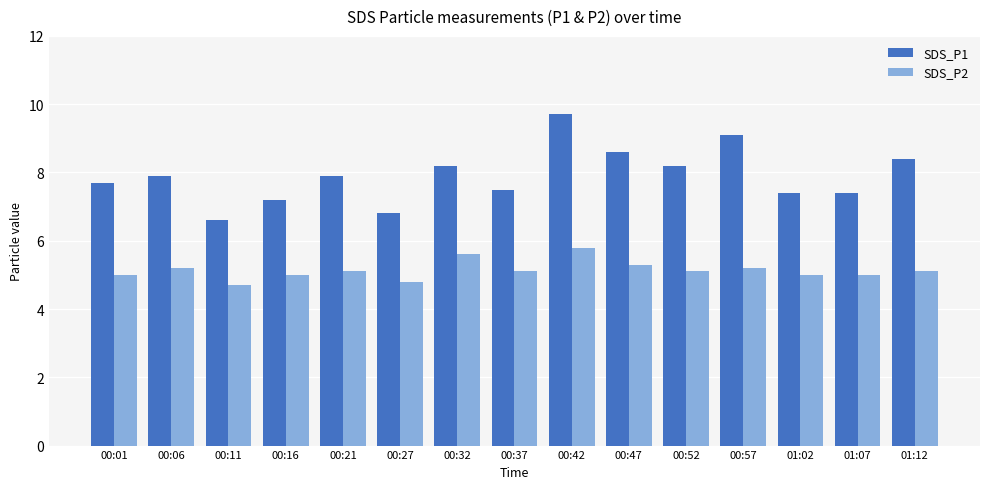

What is the approximate value of SDS_P2 at 01:02?

5.0